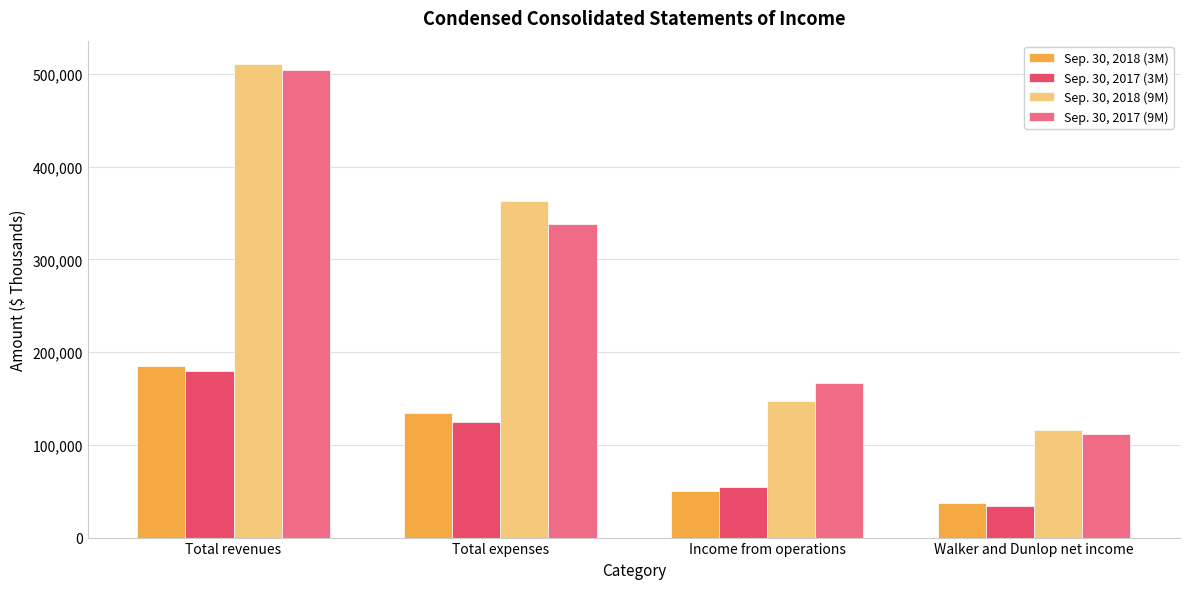

At which label is Sep. 30, 2017 (3M) closest to 107057?

Total expenses